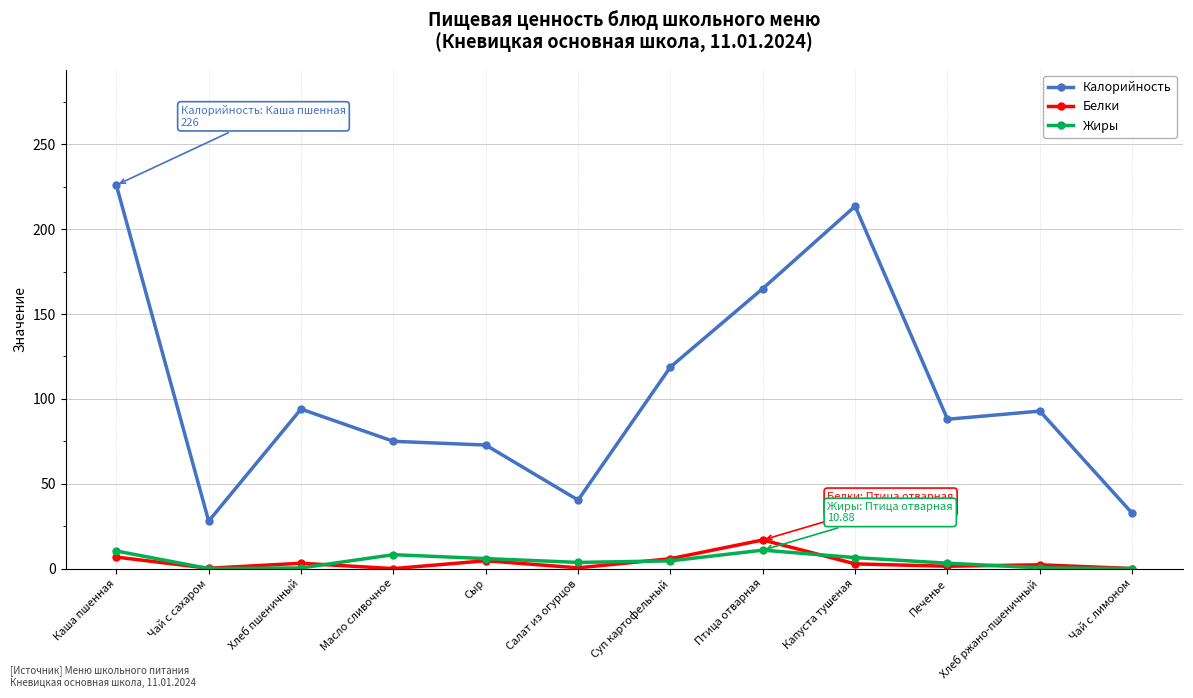

At which label does Белки reach its peak?

Птица отварная